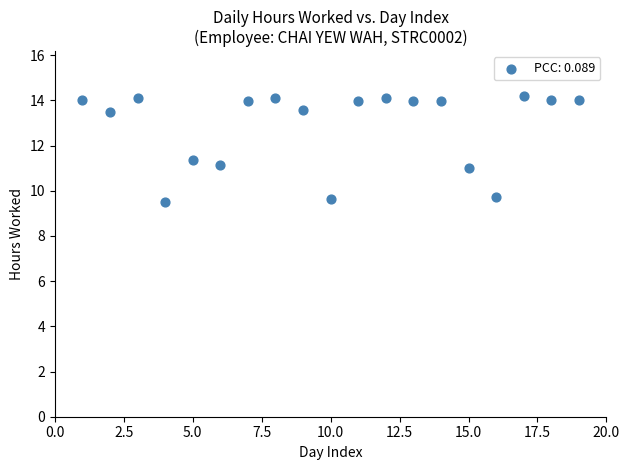

What is the range of X values (max minus min)?

18.0